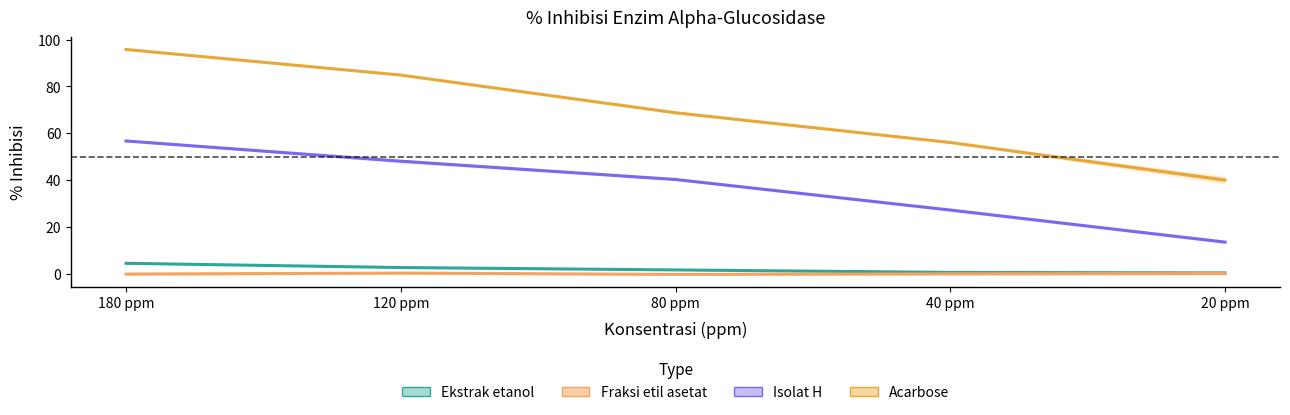

Does the chart display data point markers on the line(s)?

No